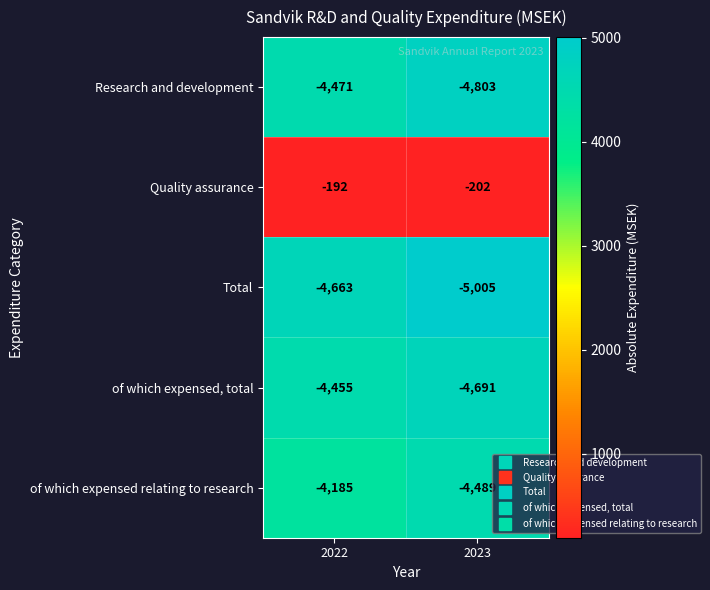

What is the sum of all Total values?

-9668